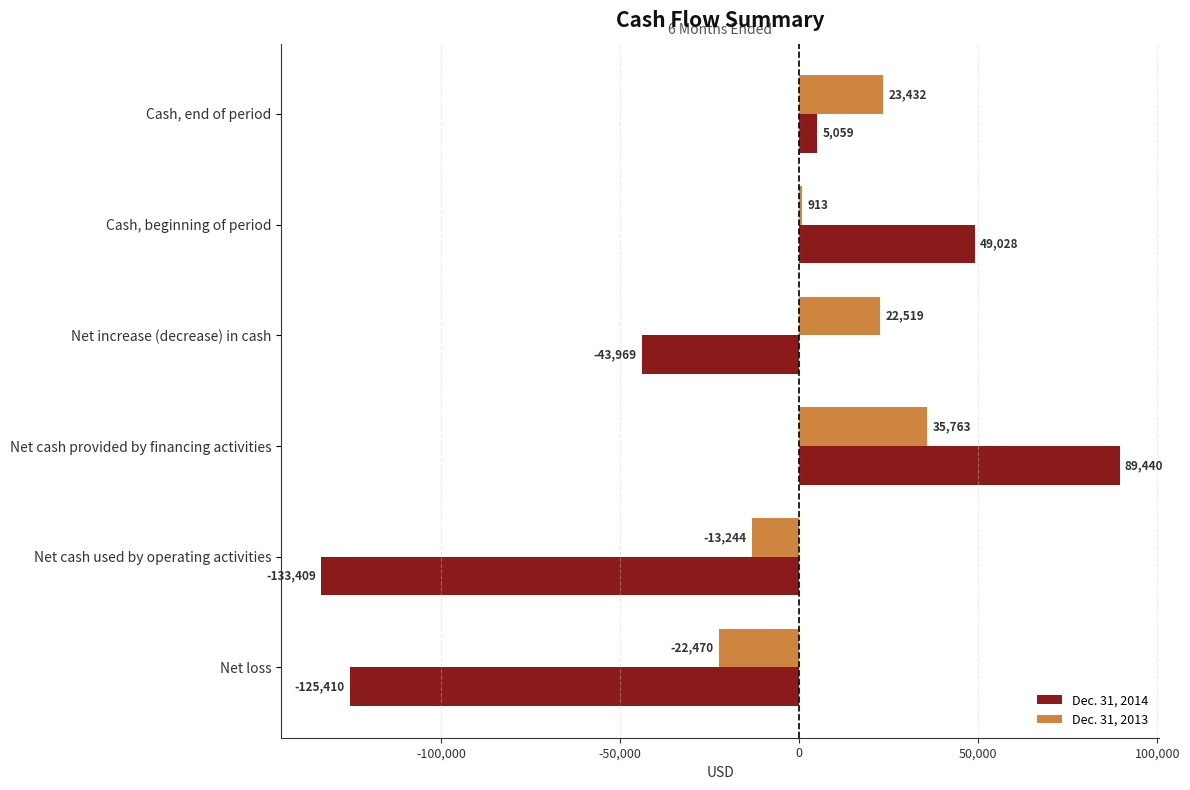

Which series changed the most between Net cash used by operating activities and Cash, end of period?

Dec. 31, 2014